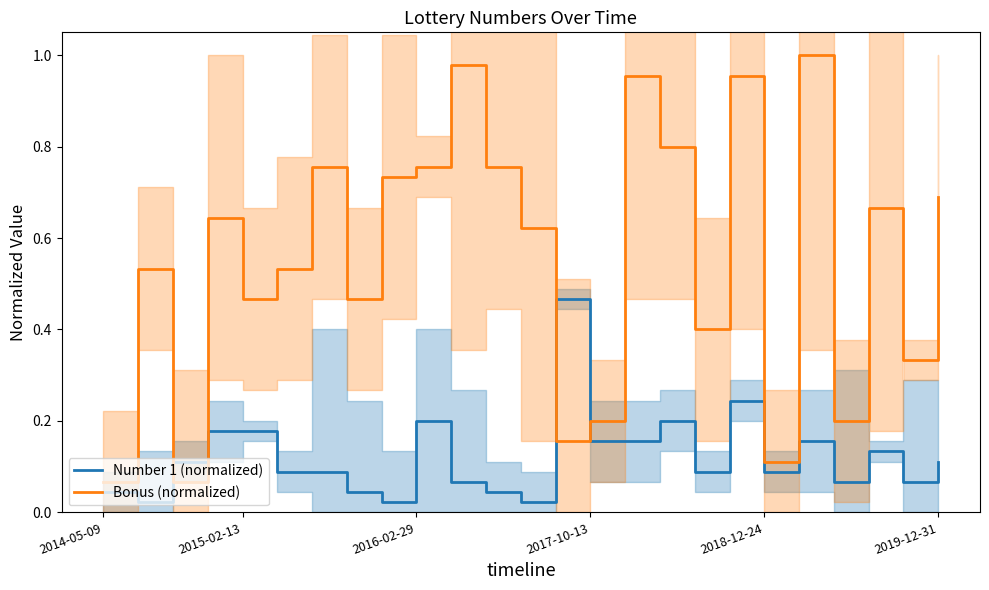

Which series has the largest total across all categories?

Bonus (normalized)